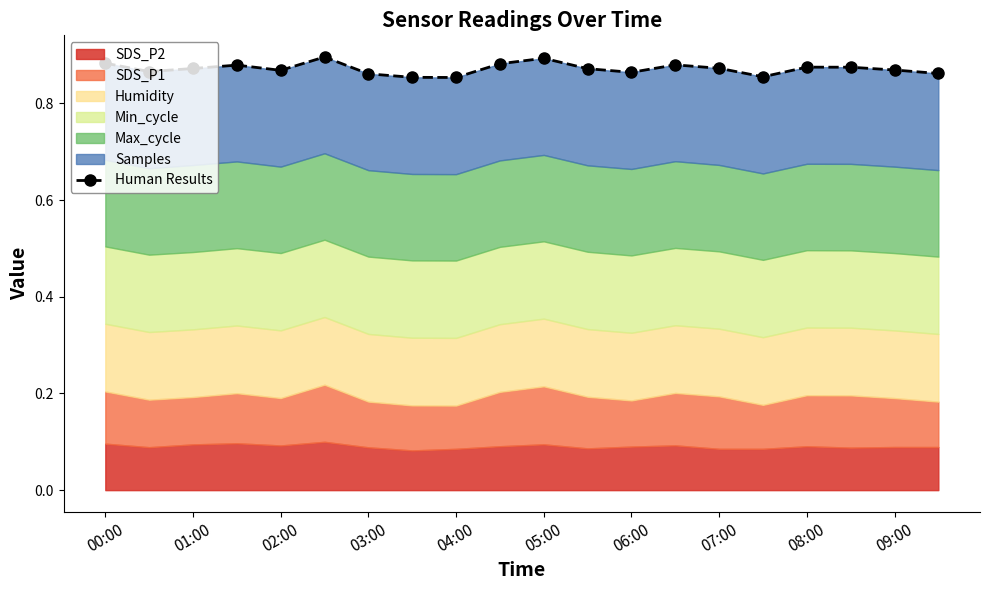

Is it true that the value at 13 is 0.4?

False